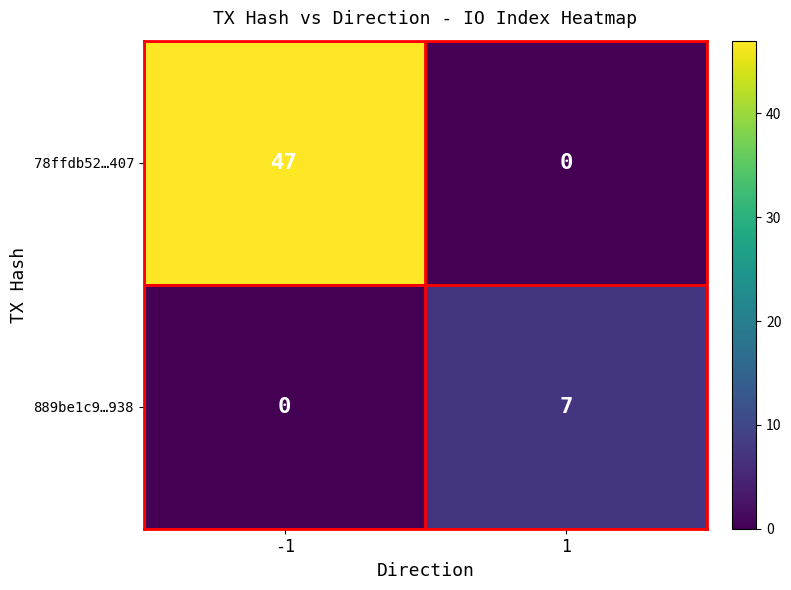

What is the approximate value of 78ffdb52…407 at -1, to the nearest 5?

45